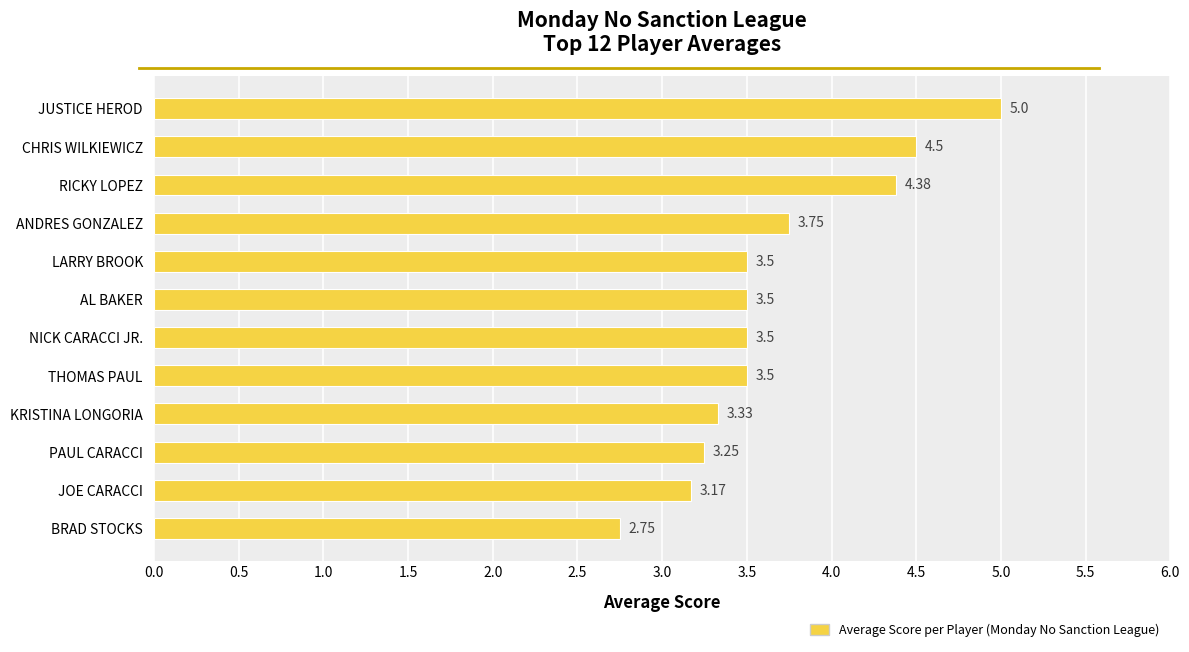

Which has a higher value, AL BAKER or KRISTINA LONGORIA?

AL BAKER